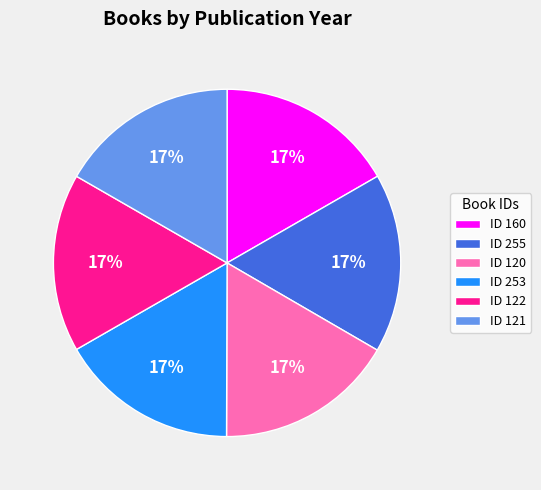

Is the sum of ID 253 and ID 160 greater than half?

No